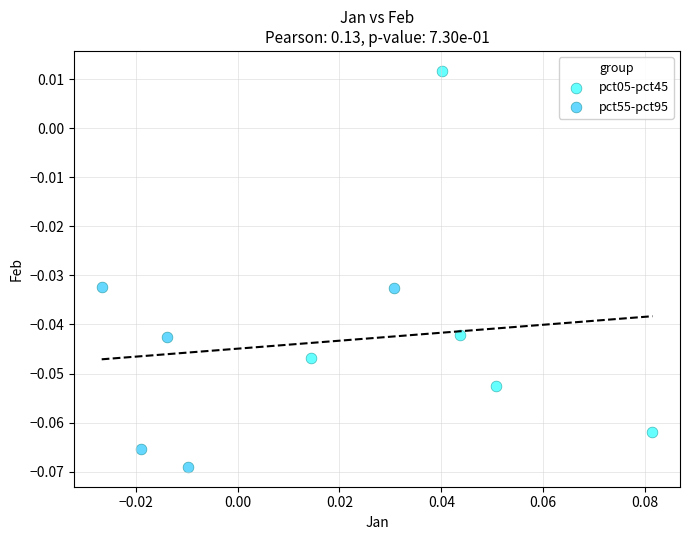

Which series contains the lowest Y value?

pct55-pct95